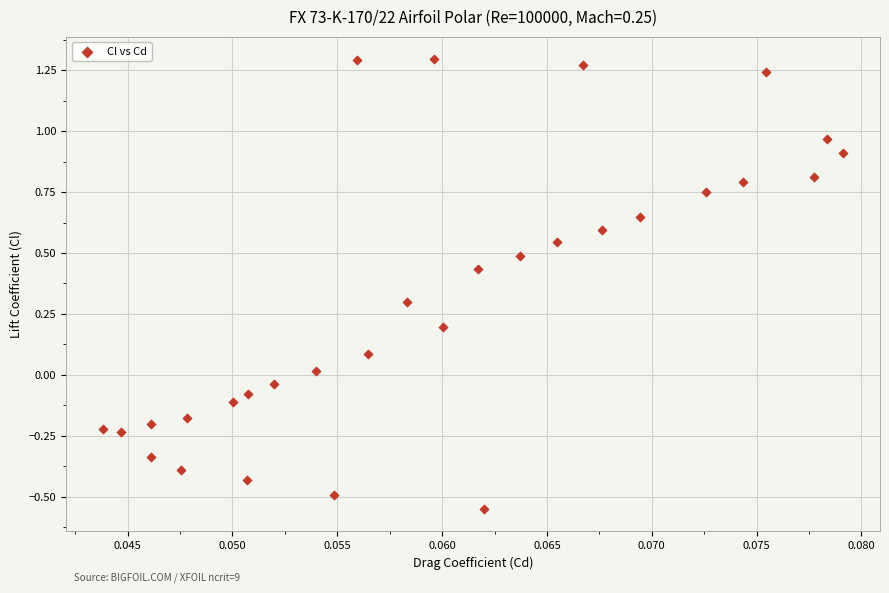

How many data points are displayed?

30